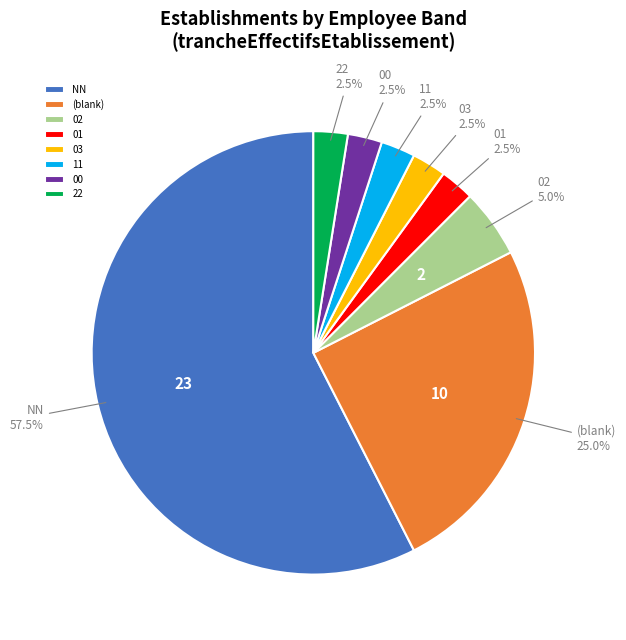

Is 03 the majority of the pie?

No